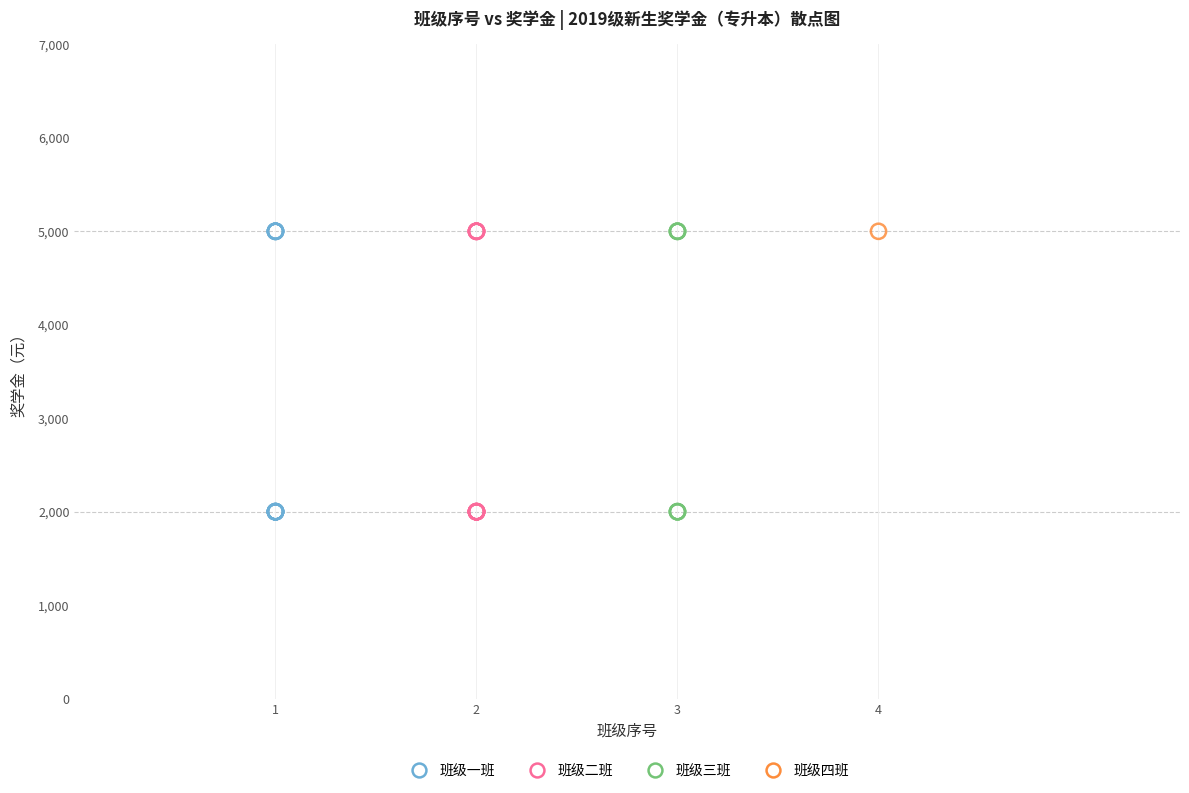

What are all the series names shown in the legend?

班级一班, 班级二班, 班级三班, 班级四班